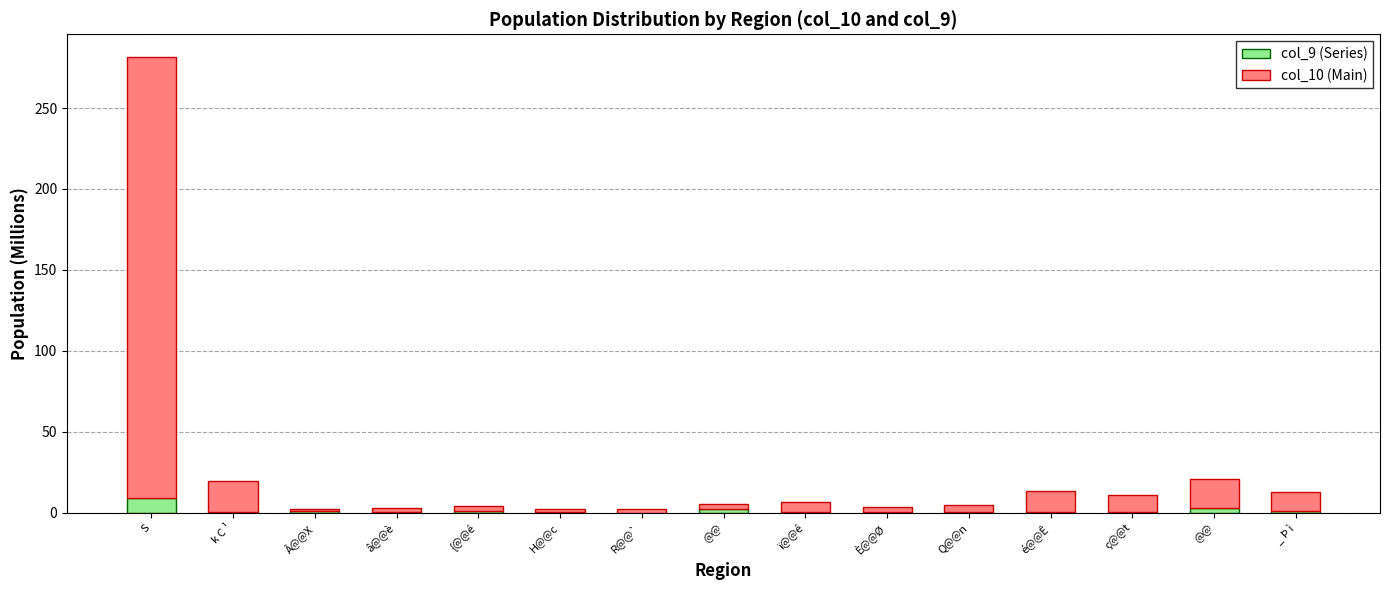

Rank the series by their maximum value, from highest to lowest.

col_10 (Main), col_9 (Series)